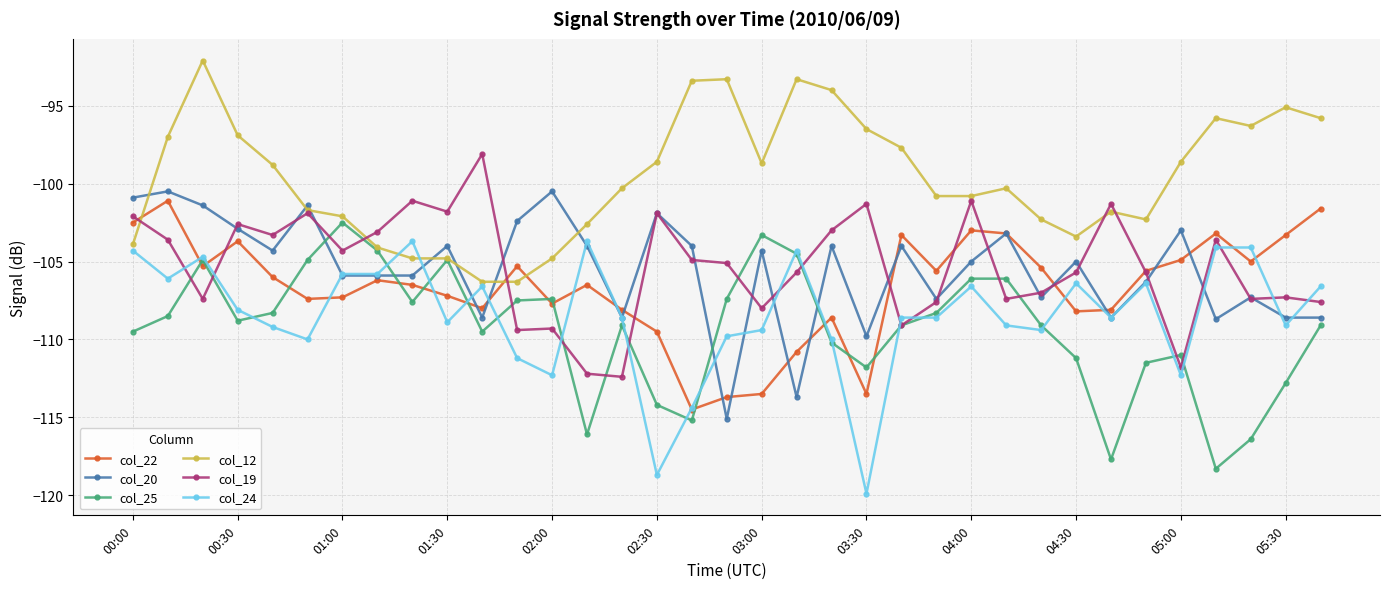

What is the difference between the second highest and minimum values in the col_24 series?

16.2